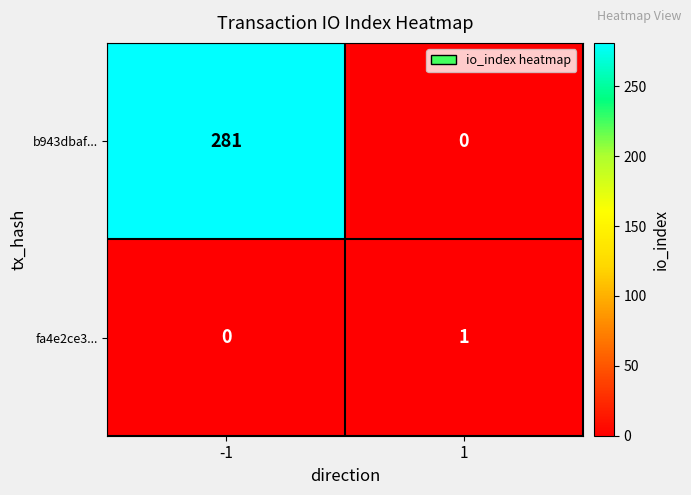

What is the difference between the b943dbaf... values at 1 and -1?

281